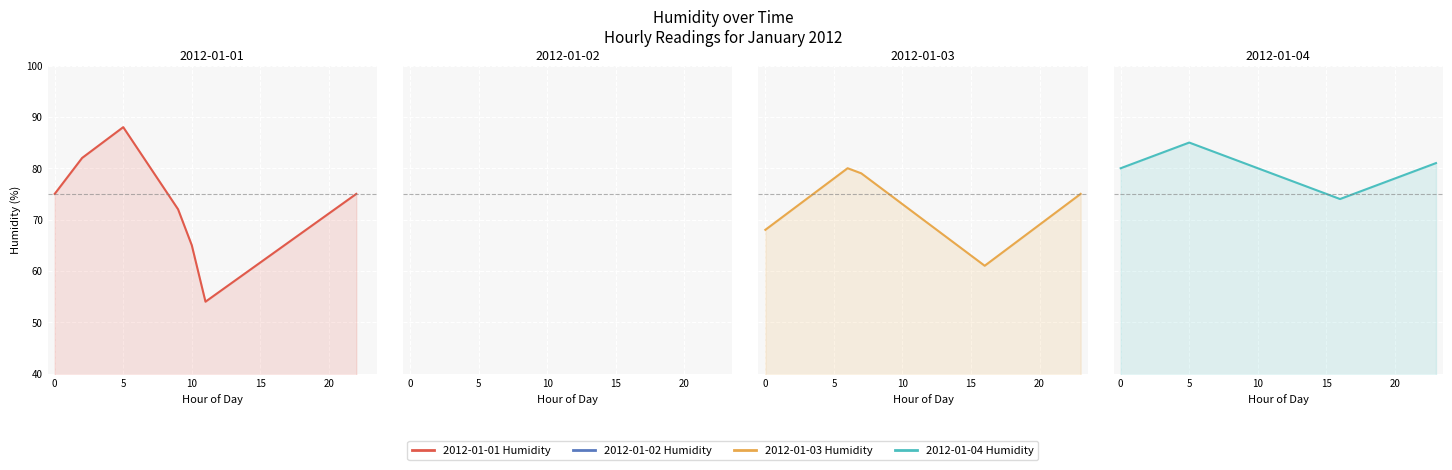

True or false: 2012-01-04 and 2012-01-03 cross at least once.

False